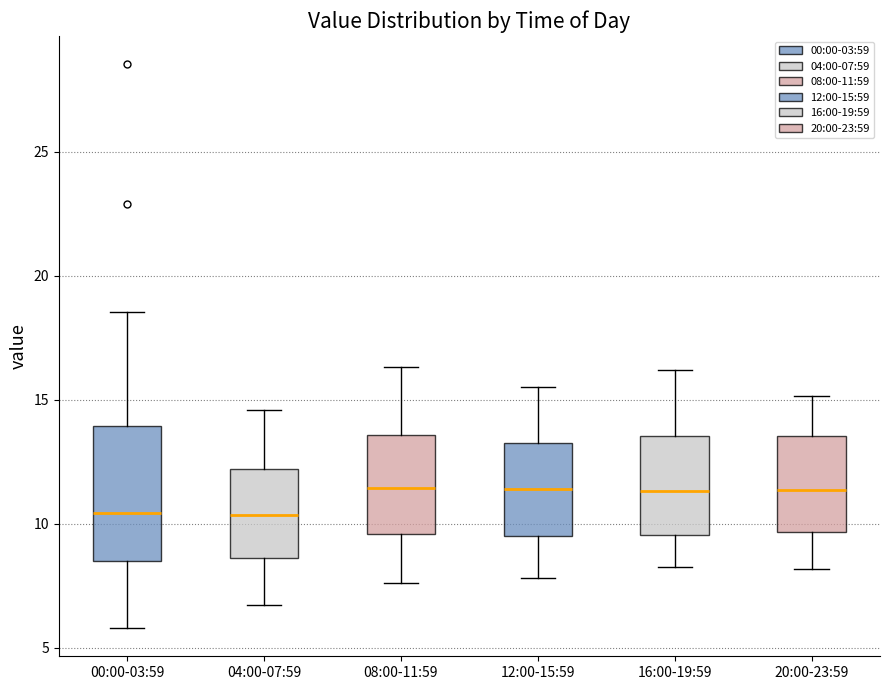

Where is the upper edge of the box for 08:00-11:59 on the y-axis? The values are not printed on the chart, so give them approximately, as read against the axis.

13.5